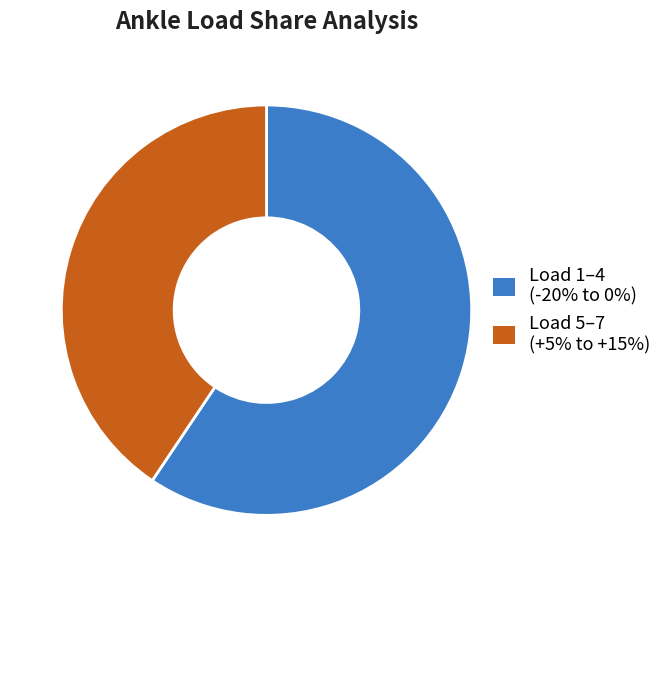

Is there a majority slice in this chart?

Yes